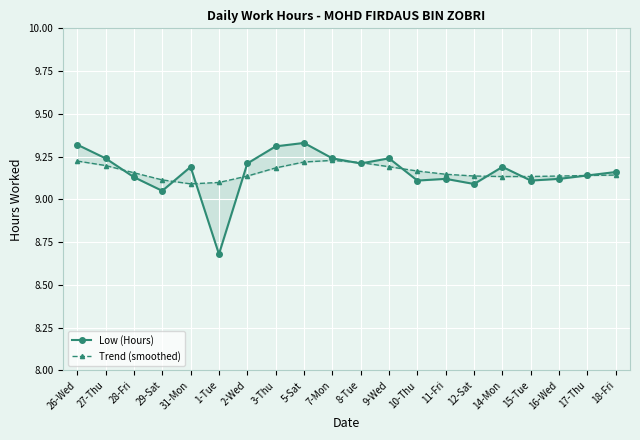

At which label does Trend (smoothed) reach its peak?

7-Mon